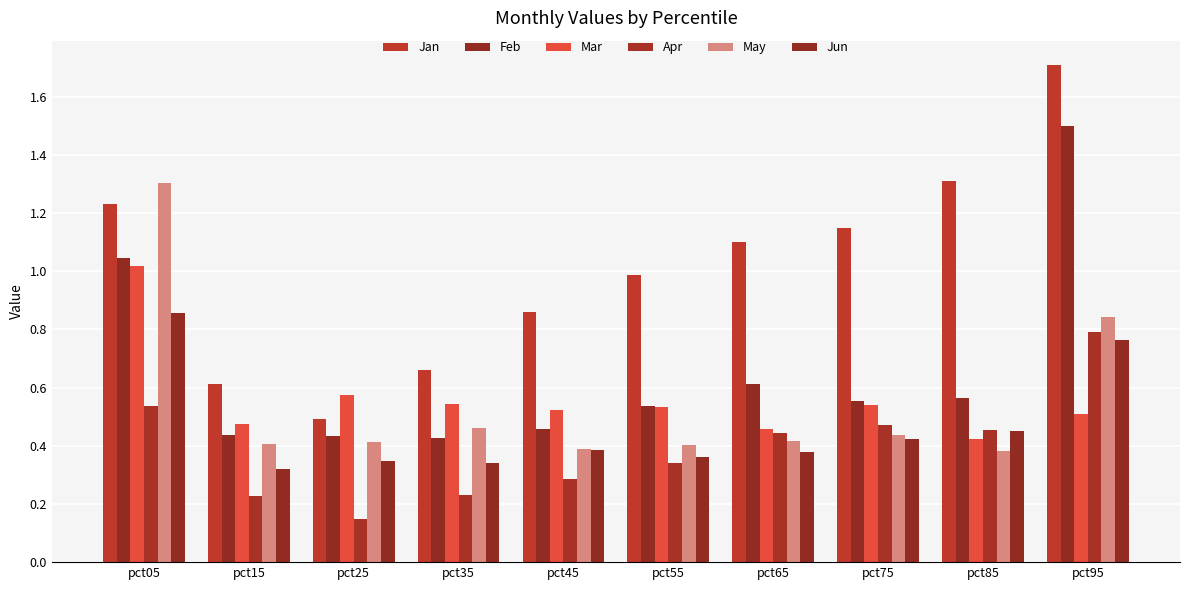

What is the lowest value of the Apr series?

0.1